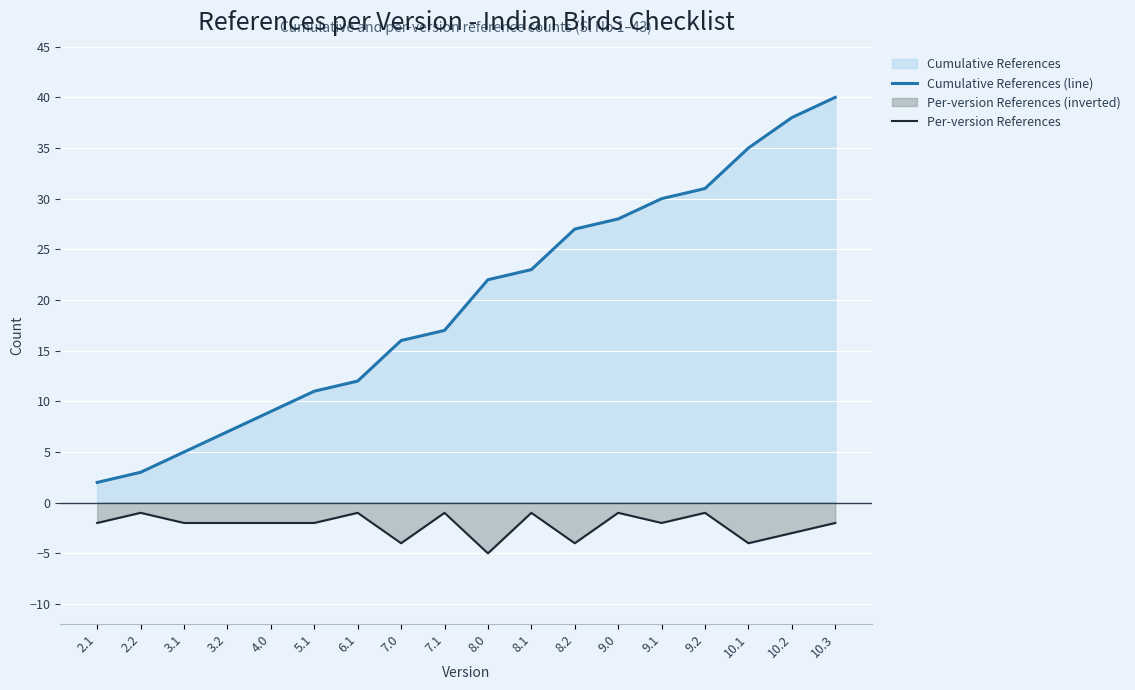

What is the label of the 6th point from the right?

9.0